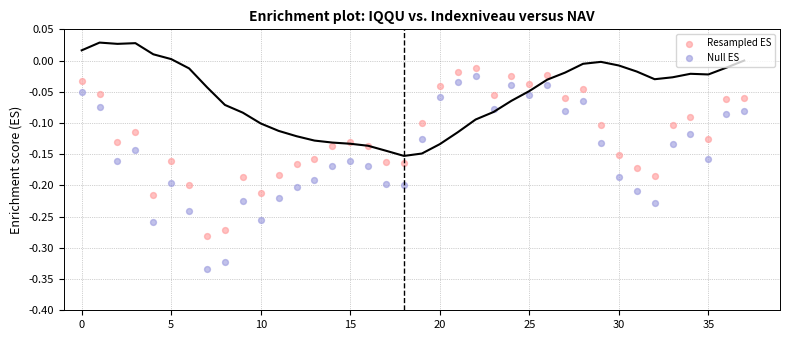

Which series has the largest Y range (max minus min)?

Null ES